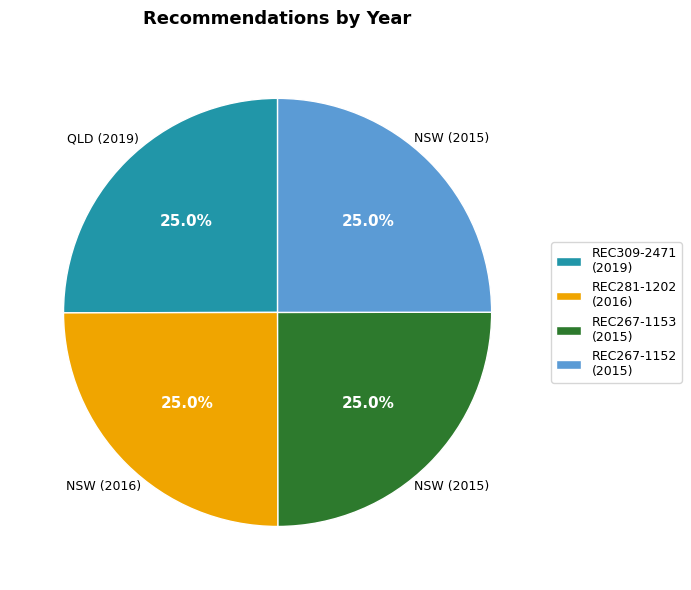

How many segments does this pie chart have?

4